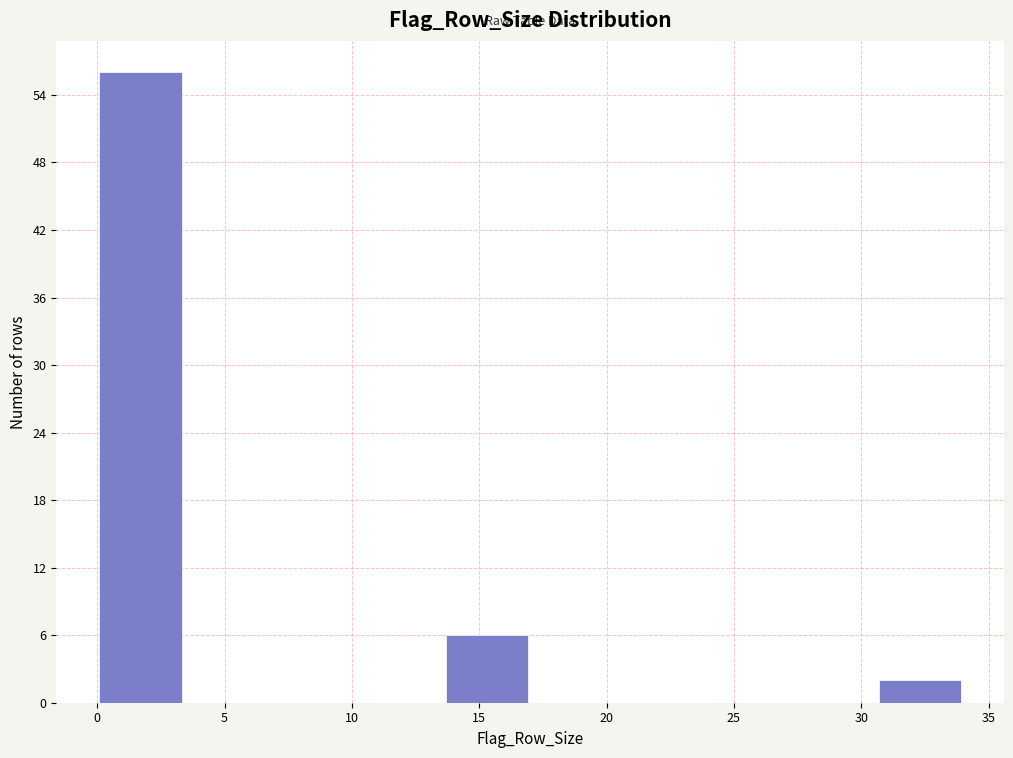

Reading left to right, list every bar in this chart as the range it spans on the x-axis followed by its height. Neither the bar edges nor the heights are printed on the chart, so give them approximately, as read against the axes.

0.0 to 3.4: 56
3.4 to 6.8: 0
6.8 to 10.2: 0
10.2 to 13.6: 0
13.6 to 17.0: 6
17.0 to 20.4: 0
20.4 to 23.8: 0
23.8 to 27.2: 0
27.2 to 30.6: 0
30.6 to 34.0: 2